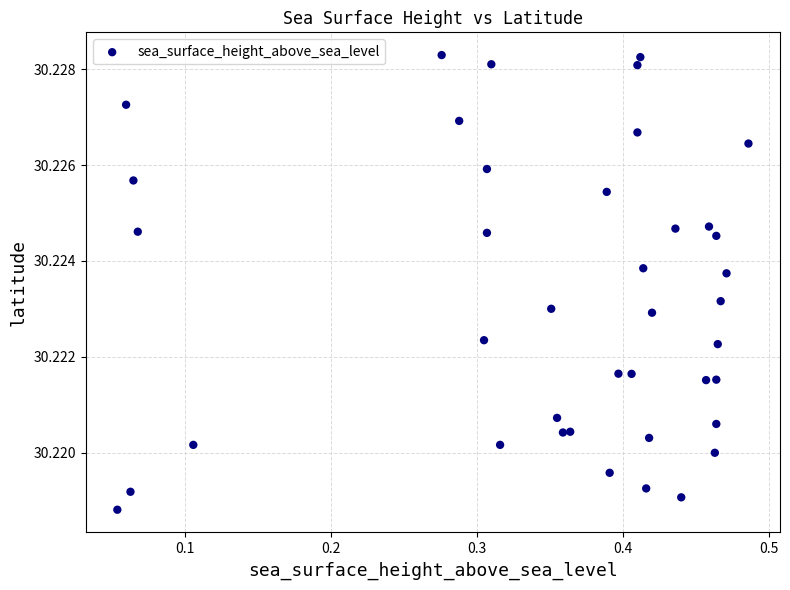

What is the range of X values (max minus min)?

0.4